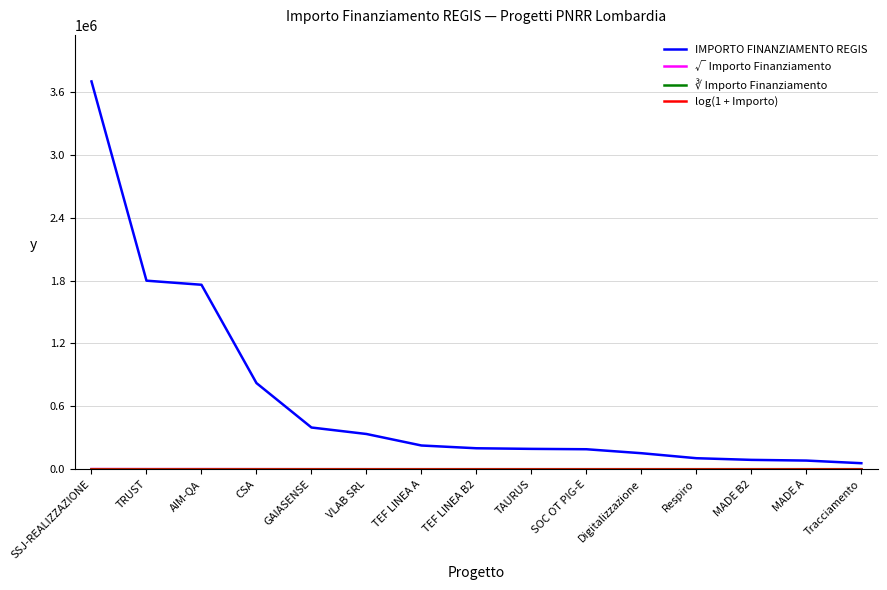

What is the approximate value of IMPORTO FINANZIAMENTO REGIS at GAIASENSE?

398050.0